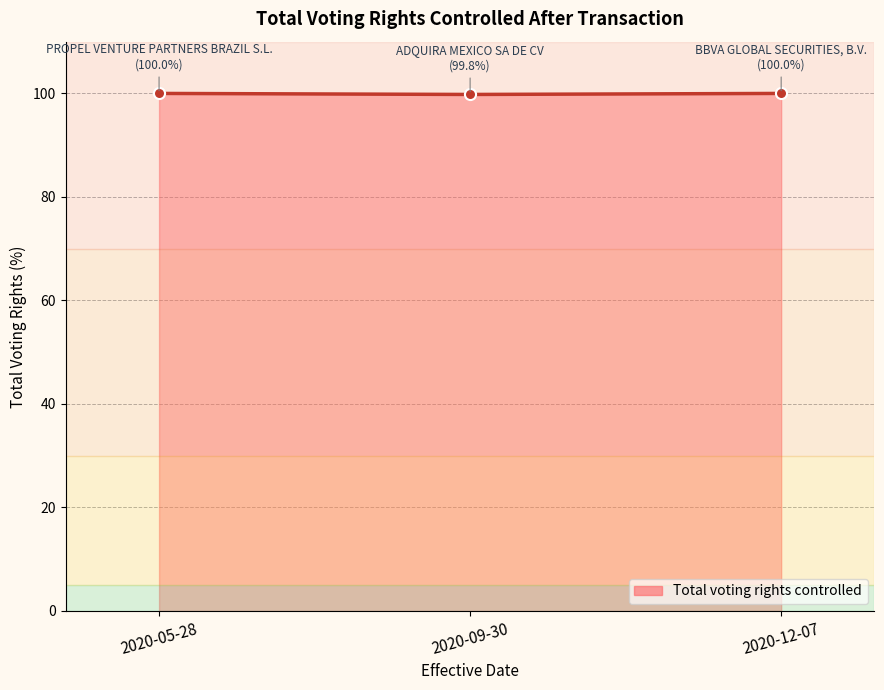

What is the smallest value displayed?

99.8